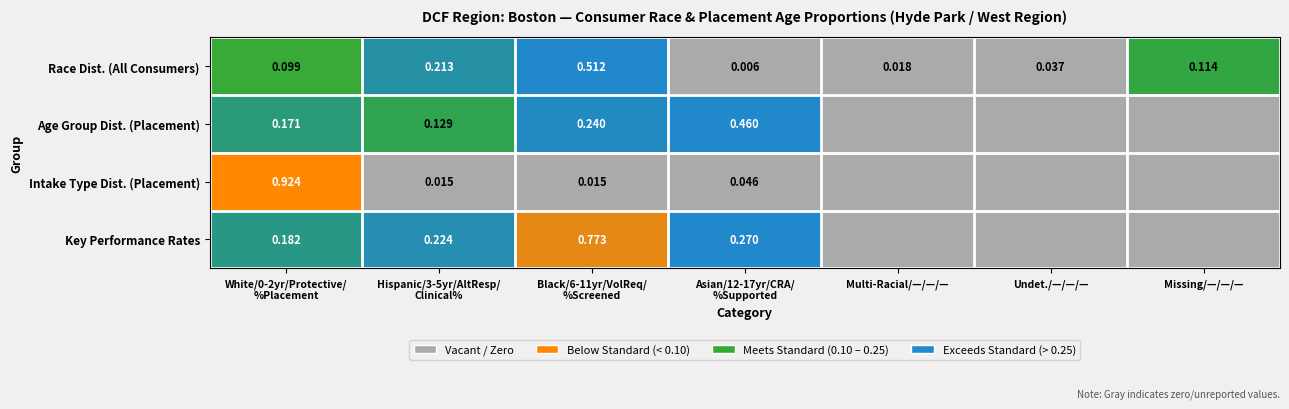

Which series changed the most between White/0-2yr/Protective/
%Placement and Black/6-11yr/VolReq/
%Screened?

Intake Type Dist. (Placement)